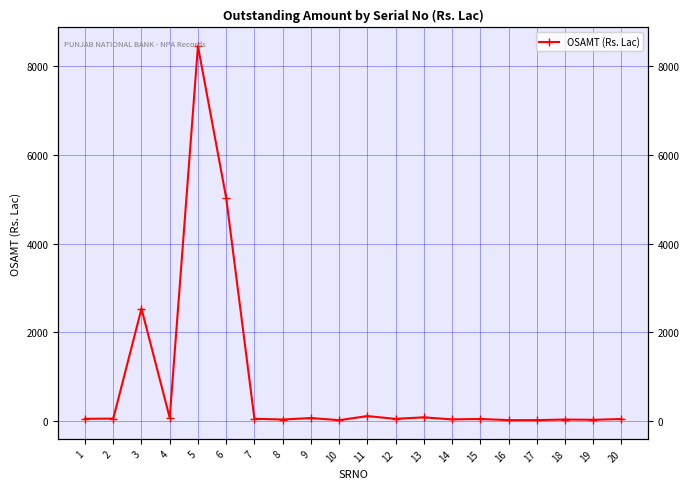

What is the approximate value at 18?

39.9